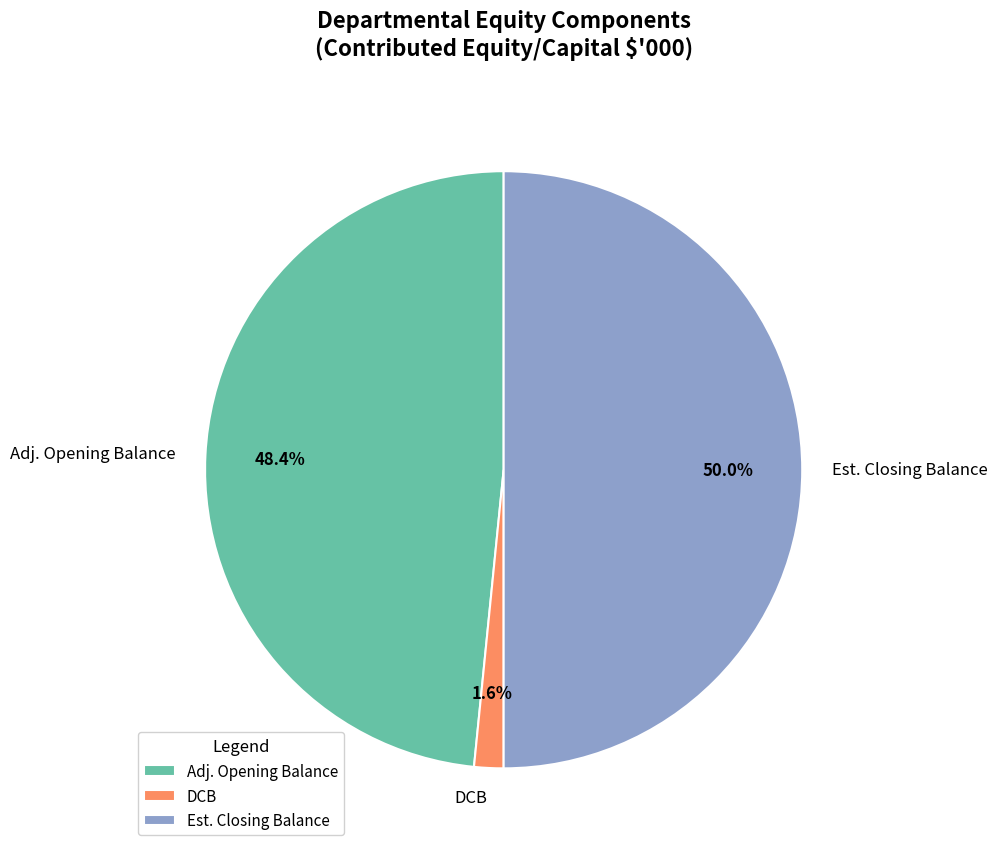

Between Est. Closing Balance and DCB, which is larger?

Est. Closing Balance